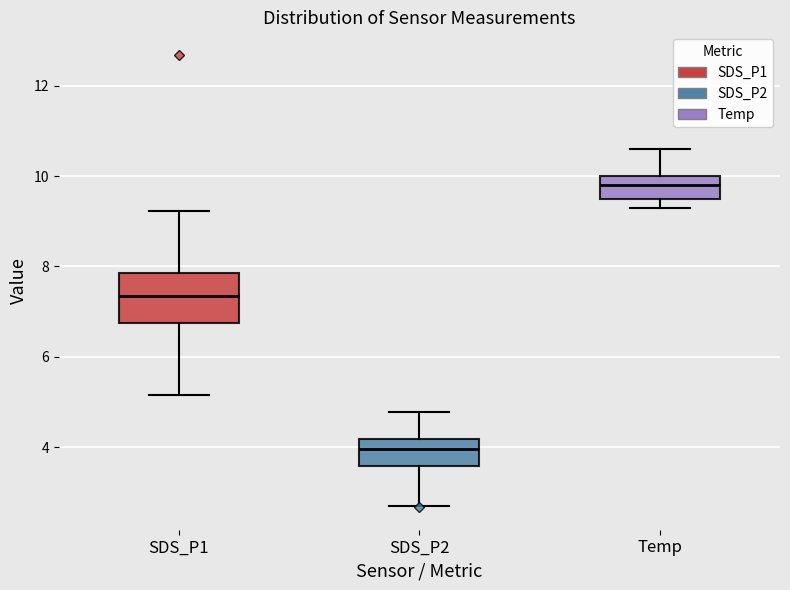

Which box's median line is the lowest?

SDS_P2